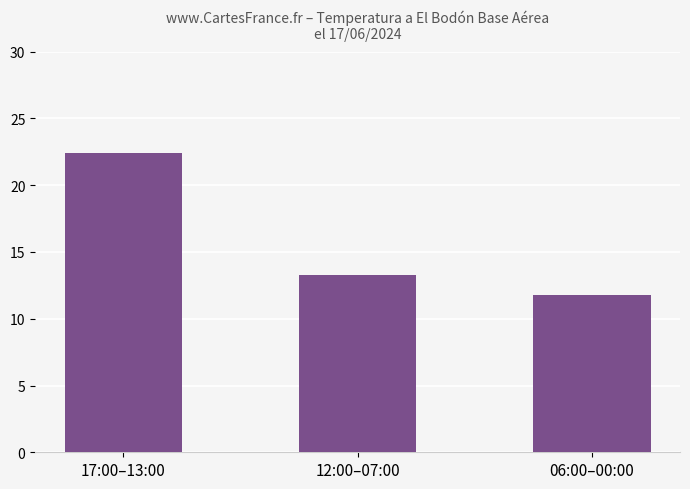

List the labels in order of value, largest first.

17:00–13:00, 12:00–07:00, 06:00–00:00